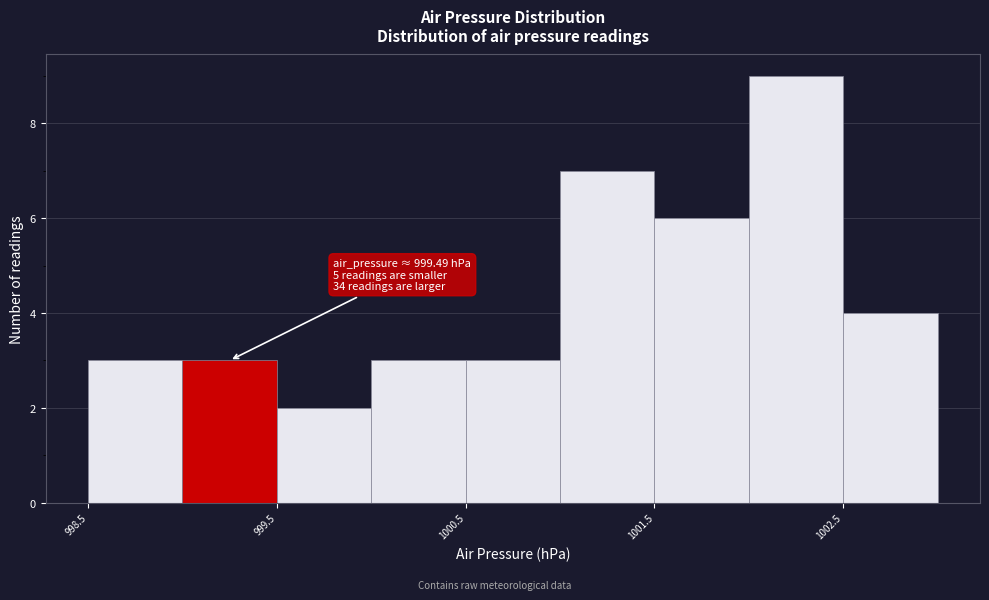

Which range on the x-axis has the tallest bar?

1002.0 to 1002.5